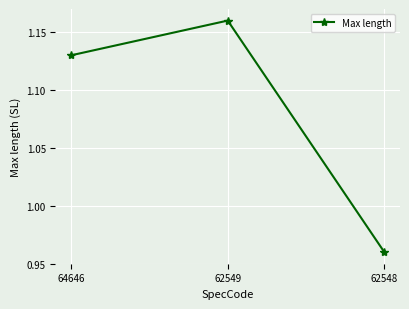

Is it true that the value at 62549 is 0.7?

False